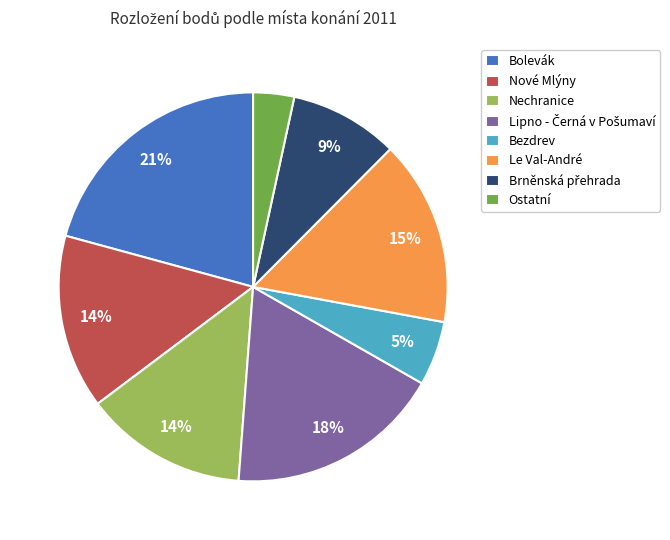

Count the number of slices in the pie.

8